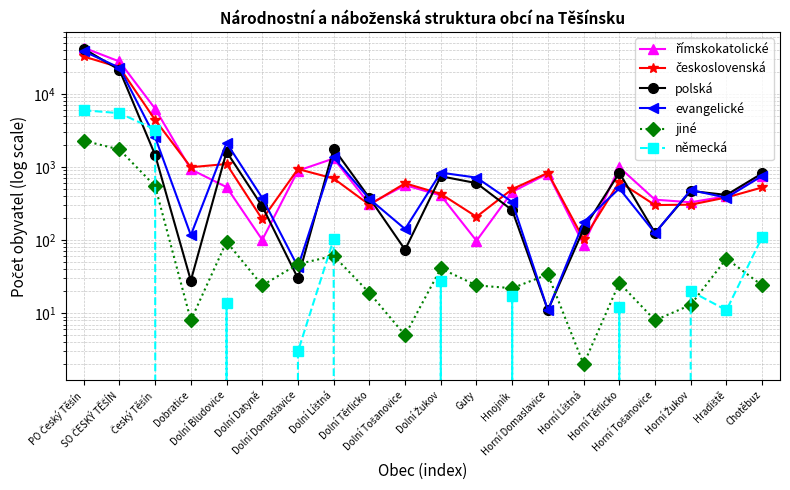

What is the difference between the římskokatolické values at Český Těšín and Horní Žukov?

5963